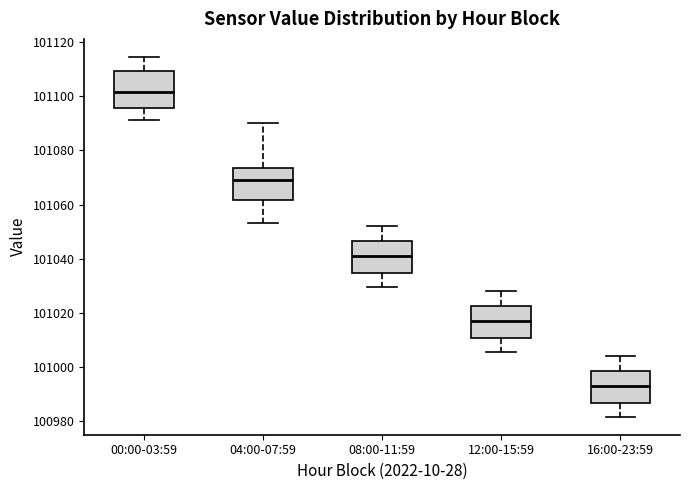

Reading left to right, read every box against the y-axis: the position of its median line, the range the box covers, and the ends of its whiskers. The values are not printed on the chart, so give them approximately, as read against the axis.

00:00-03:59: median 101102, box 101096 to 101110, whiskers 101092 to 101114
04:00-07:59: median 101068, box 101062 to 101074, whiskers 101054 to 101090
08:00-11:59: median 101042, box 101034 to 101046, whiskers 101030 to 101052
12:00-15:59: median 101018, box 101010 to 101022, whiskers 101006 to 101028
16:00-23:59: median 100994, box 100986 to 100998, whiskers 100982 to 101004